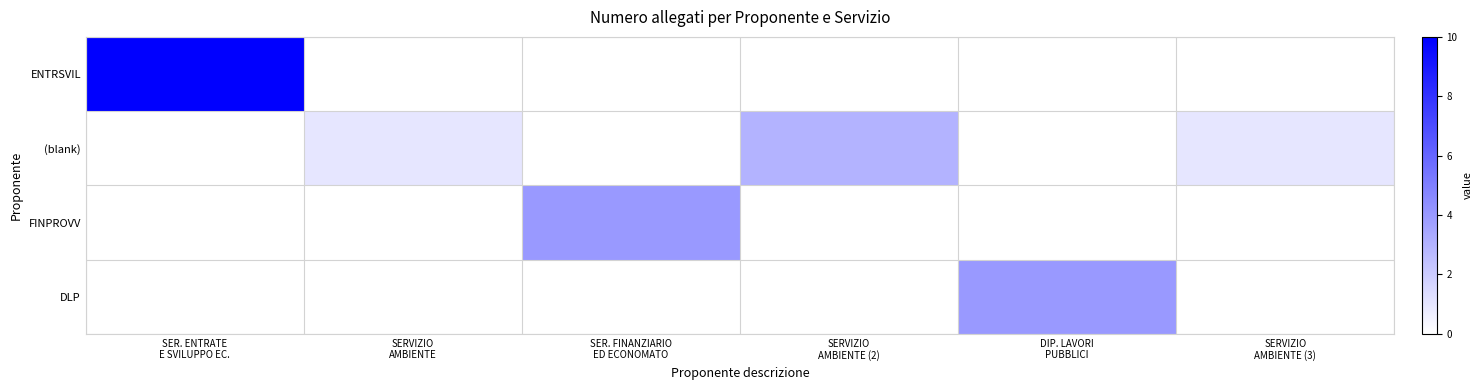

At how many categories does at least one series exceed 1?

4